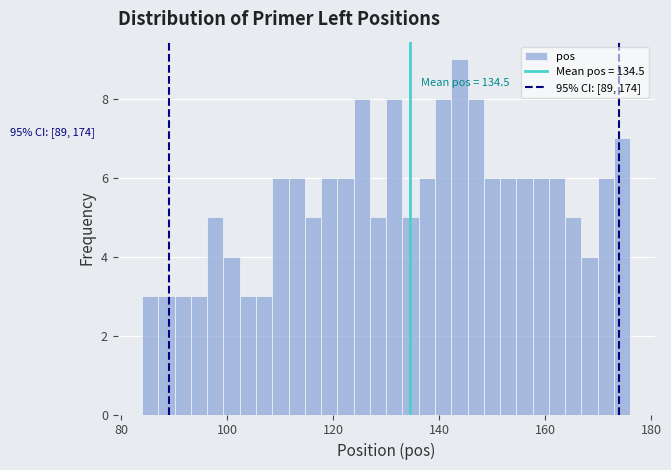

Around what value on the x-axis is the tallest bar? Give the approximate position of its centre, as read against the axis.

144